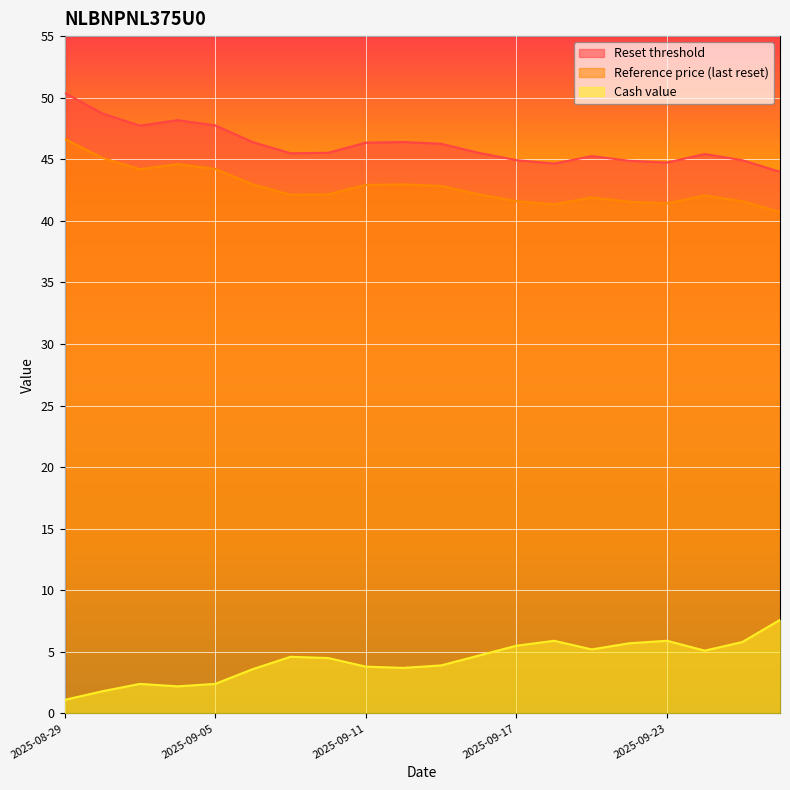

Is it true that Reset threshold equals 84.3 at 2025-08-29?

False